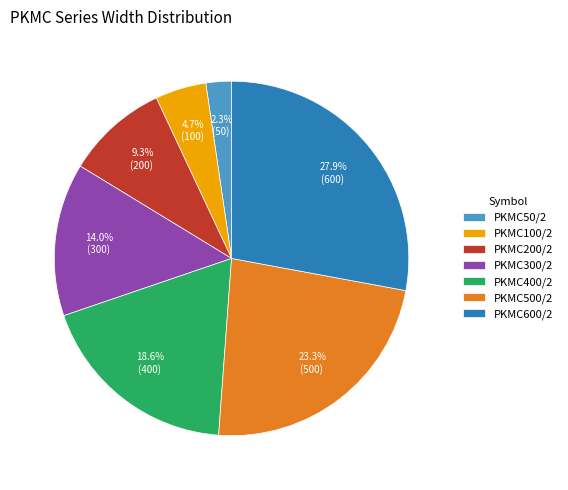

What percentage is the PKMC500/2 slice, to the nearest percent?

23%